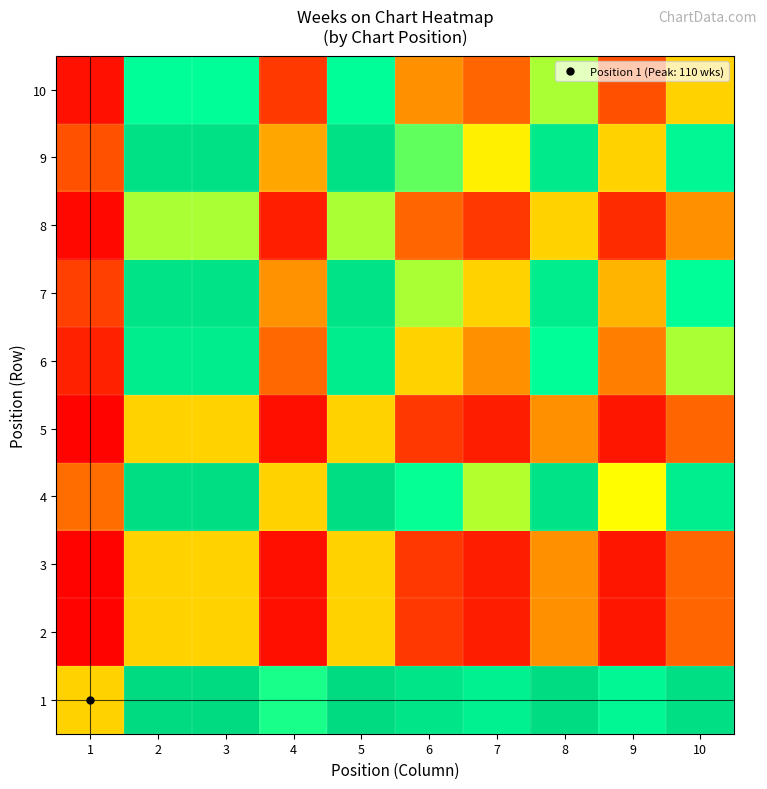

Reading left to right, extract all data points from this chart.

1: 1=0.5	2=1.0	3=1.0	4=0.8	5=1.0	6=0.9	7=0.9	8=1.0	9=0.8	10=1.0
2: 1=0.0	2=0.5	3=0.5	4=0.0	5=0.5	6=0.1	7=0.1	8=0.3	9=0.0	10=0.2
3: 1=0.0	2=0.5	3=0.5	4=0.0	5=0.5	6=0.1	7=0.1	8=0.3	9=0.0	10=0.2
4: 1=0.2	2=1.0	3=1.0	4=0.5	5=1.0	6=0.8	7=0.7	8=0.9	9=0.6	10=0.9
5: 1=0.0	2=0.5	3=0.5	4=0.0	5=0.5	6=0.1	7=0.1	8=0.3	9=0.0	10=0.2
6: 1=0.1	2=0.9	3=0.9	4=0.2	5=0.9	6=0.5	7=0.3	8=0.8	9=0.3	10=0.7
7: 1=0.1	2=0.9	3=0.9	4=0.3	5=0.9	6=0.7	7=0.5	8=0.9	9=0.4	10=0.8
8: 1=0.0	2=0.7	3=0.7	4=0.1	5=0.7	6=0.2	7=0.1	8=0.5	9=0.1	10=0.3
9: 1=0.2	2=1.0	3=1.0	4=0.4	5=1.0	6=0.7	7=0.6	8=0.9	9=0.5	10=0.8
10: 1=0.0	2=0.8	3=0.8	4=0.1	5=0.8	6=0.3	7=0.2	8=0.7	9=0.2	10=0.5